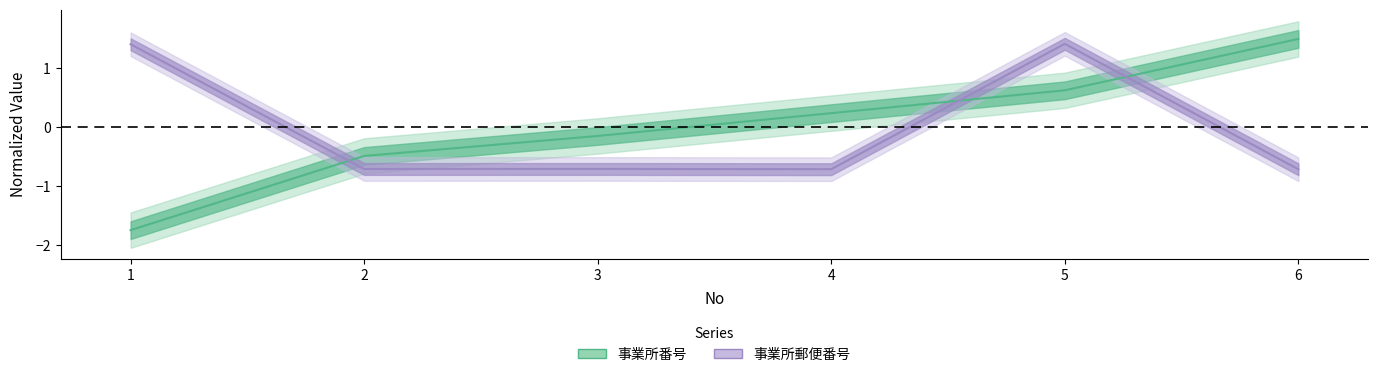

Which series ends up on top after the final intersection of 事業所番号 and 事業所郵便番号?

事業所番号